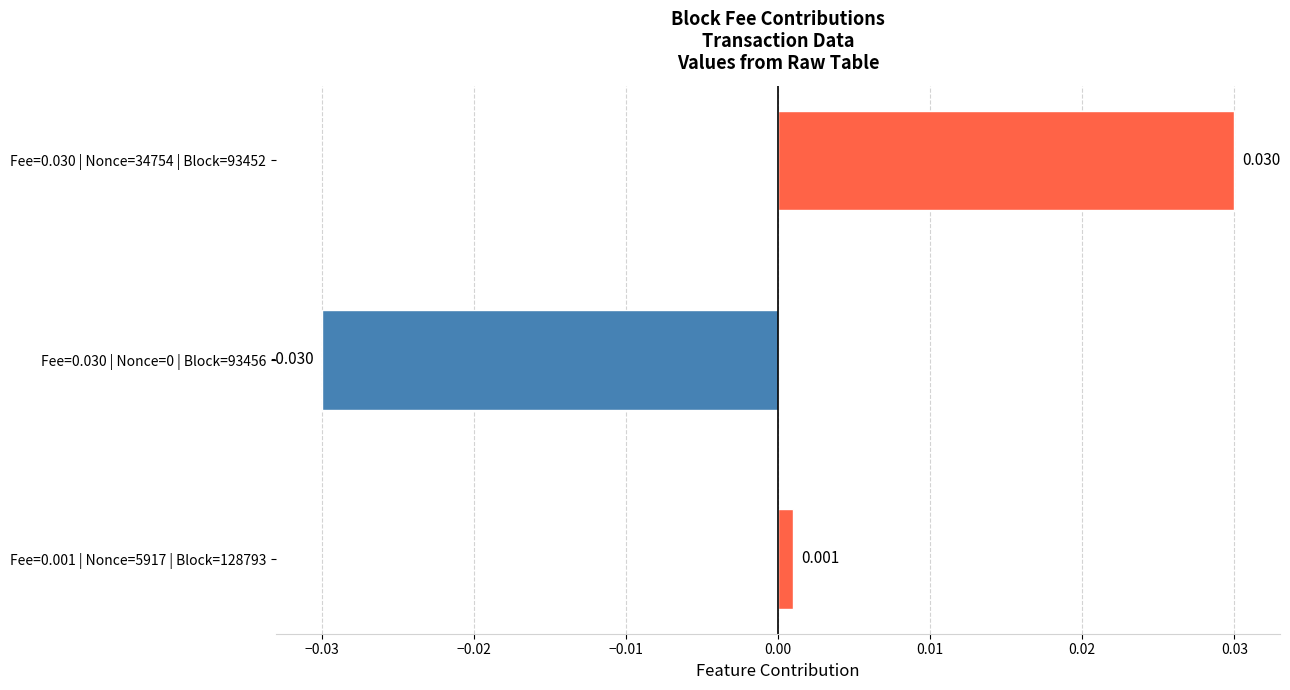

Does the chart contain stacked bars?

No